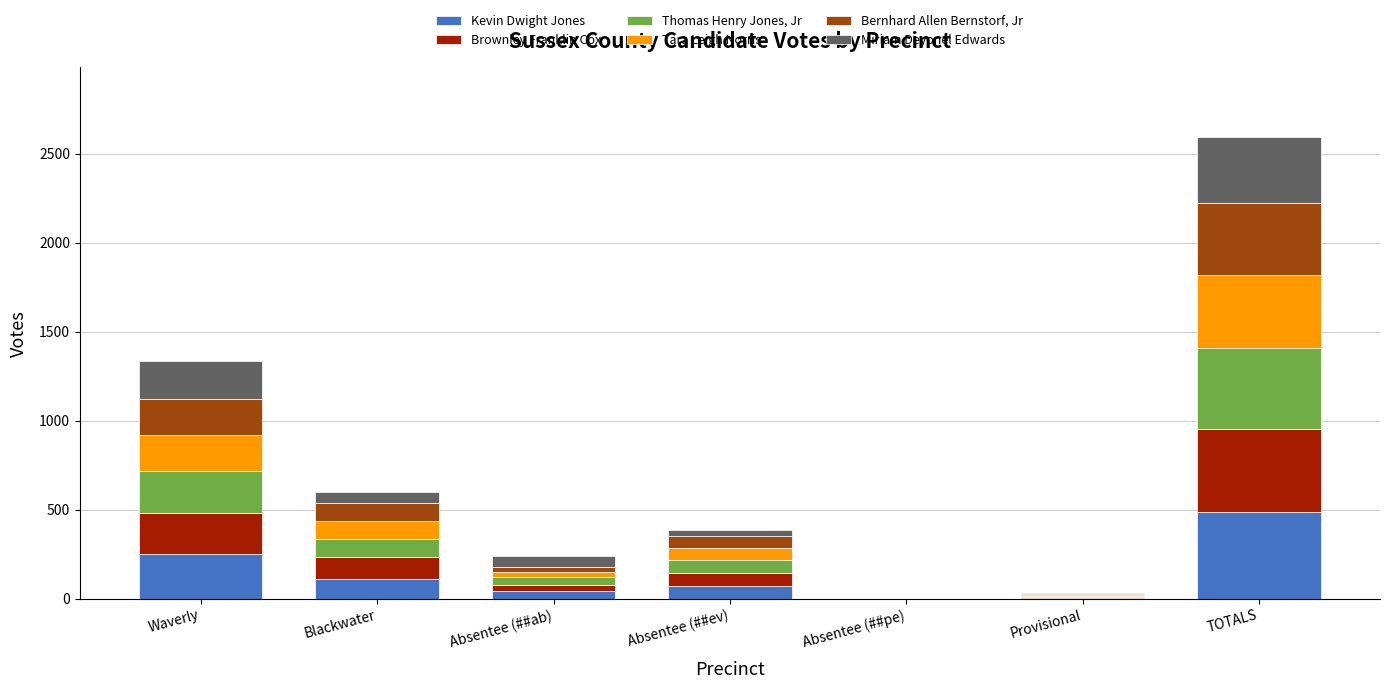

Which category has the highest value in the Kevin Dwight Jones series?

TOTALS